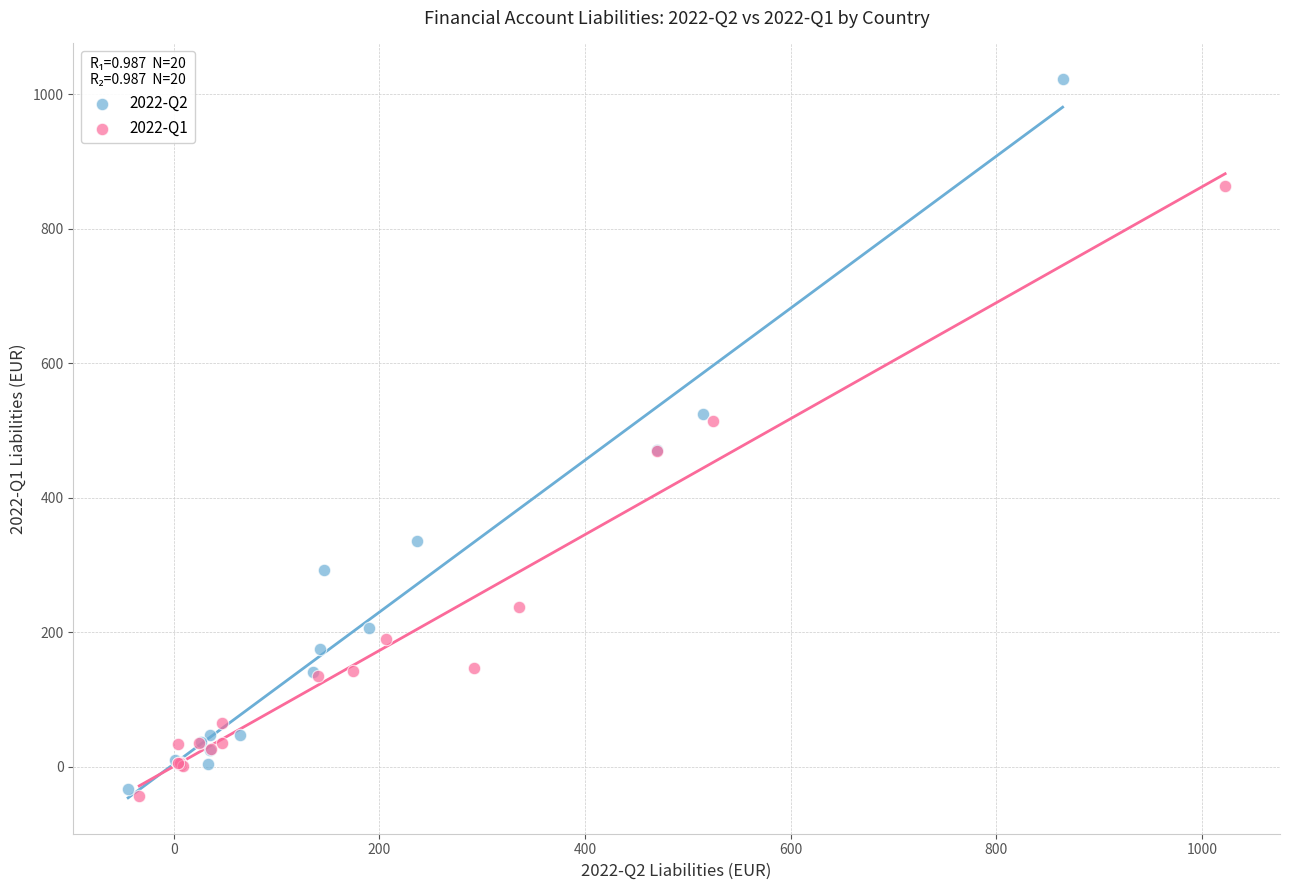

Which series reaches the maximum Y coordinate?

2022-Q2